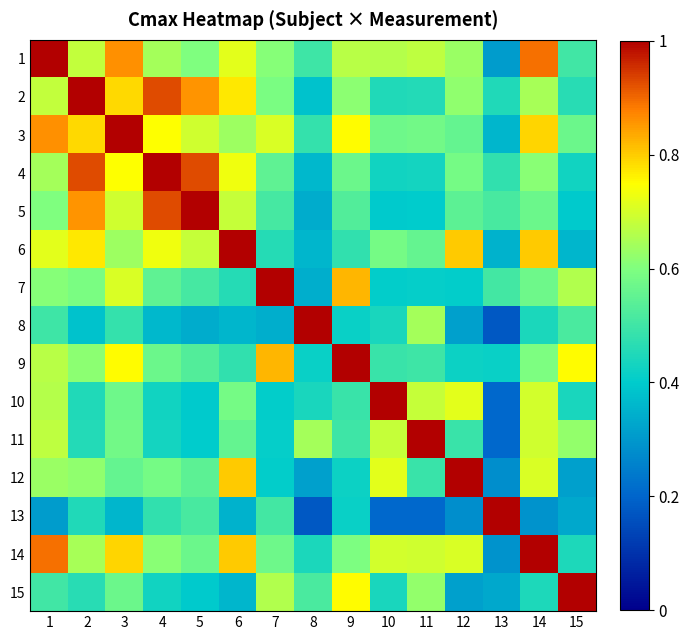

Rank the series by their maximum value, from lowest to highest.

1, 2, 3, 4, 5, 6, 7, 8, 9, 10, 11, 12, 13, 14, 15